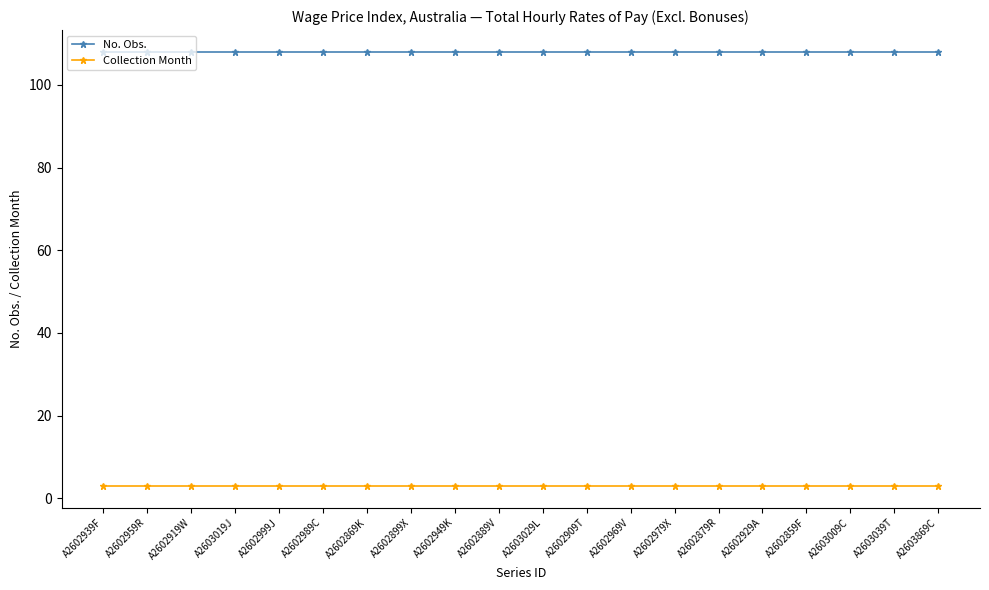

What is the value of the No. Obs. point at the 19th from the left?

108